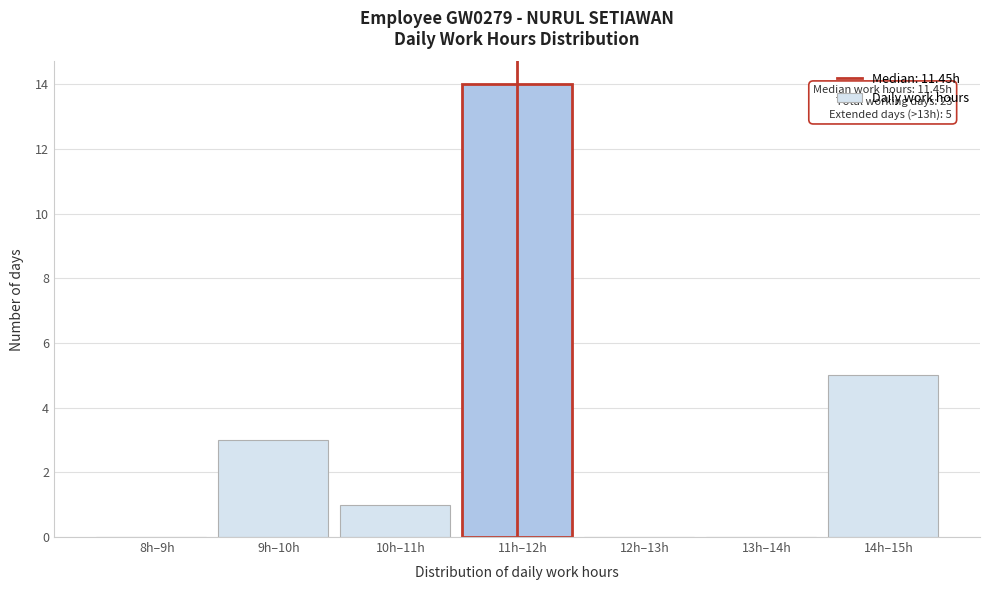

Reading left to right, transcribe all the data shown in this chart.

8h–9h=0	9h–10h=3	10h–11h=1	11h–12h=14	12h–13h=0	13h–14h=0	14h–15h=5